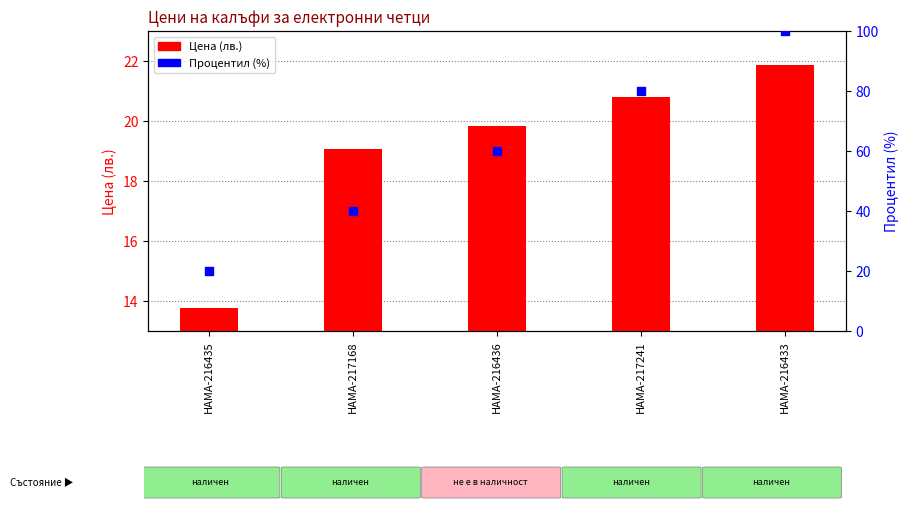

Is the value of Цена (лв.) at HAMA-216436 greater than the value of Процентил (%) at HAMA-217241?

No